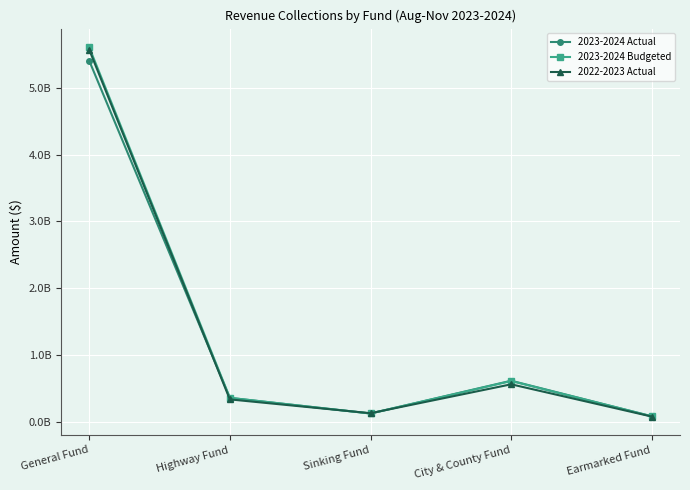

Which category has the highest value in the 2023-2024 Actual series?

General Fund